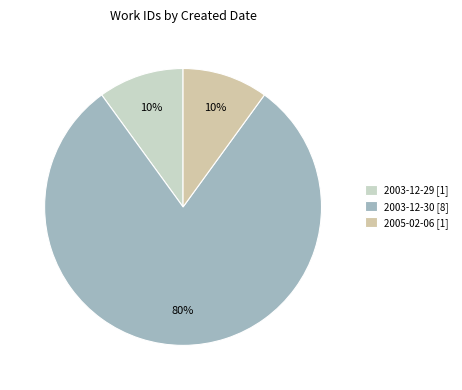

What is the ratio of the value at 2005-02-06 to the value at 2003-12-30?

0.1